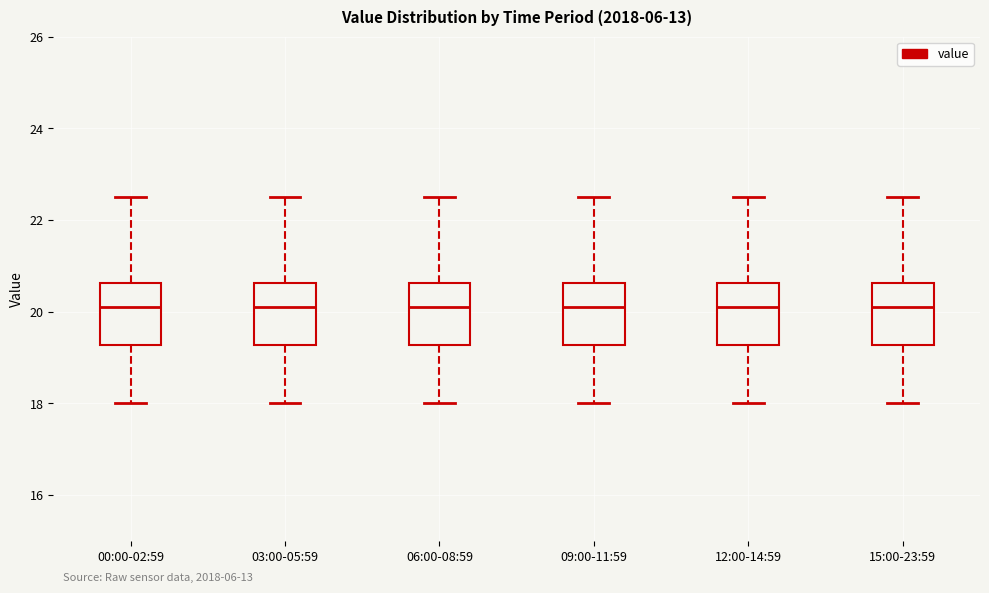

Reading left to right, read every box against the y-axis: the position of its median line, the range the box covers, and the ends of its whiskers. The values are not printed on the chart, so give them approximately, as read against the axis.

00:00-02:59: median 20.2, box 19.2 to 20.6, whiskers 18.0 to 22.6
03:00-05:59: median 20.2, box 19.2 to 20.6, whiskers 18.0 to 22.6
06:00-08:59: median 20.2, box 19.2 to 20.6, whiskers 18.0 to 22.6
09:00-11:59: median 20.2, box 19.2 to 20.6, whiskers 18.0 to 22.6
12:00-14:59: median 20.2, box 19.2 to 20.6, whiskers 18.0 to 22.6
15:00-23:59: median 20.2, box 19.2 to 20.6, whiskers 18.0 to 22.6